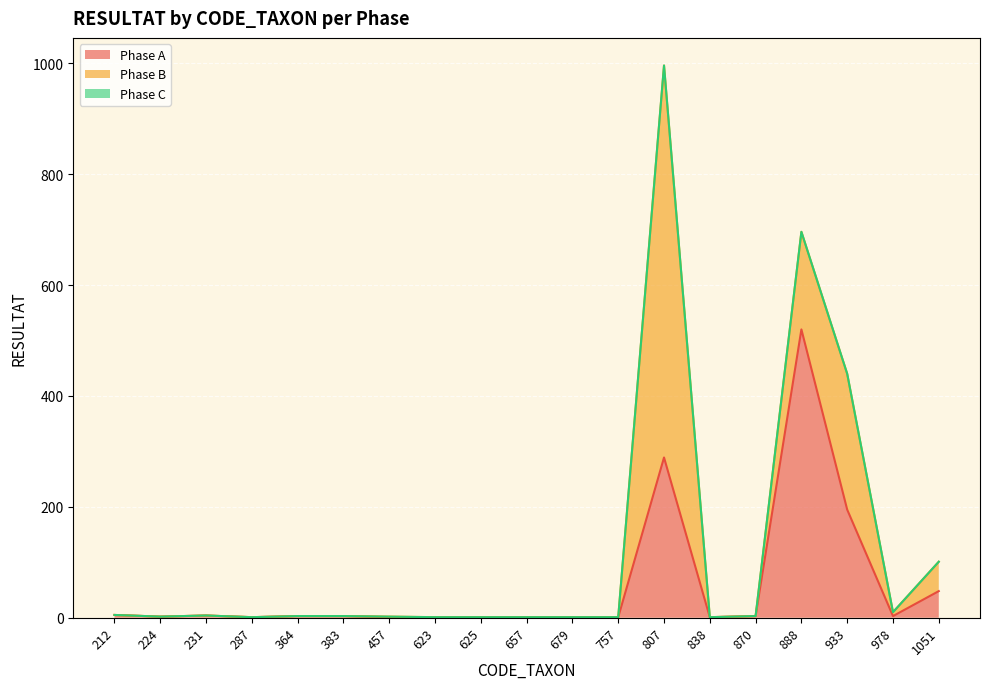

Reading right to left, what are all the values shown in this chart?

Phase A: 1051=48	978=3	933=195	888=520	870=3	838=1	807=289	757=1	679=1	657=1	625=1	623=1	457=1	383=3	364=3	287=1	231=4	224=2	212=5
Phase B: 1051=53	978=7	933=245	888=176	870=0	838=0	807=707	757=0	679=0	657=0	625=0	623=0	457=1	383=0	364=0	287=0	231=0	224=0	212=0
Phase C: 1051=0	978=0	933=0	888=0	870=0	838=0	807=0	757=0	679=0	657=0	625=0	623=0	457=0	383=0	364=0	287=0	231=0	224=0	212=0